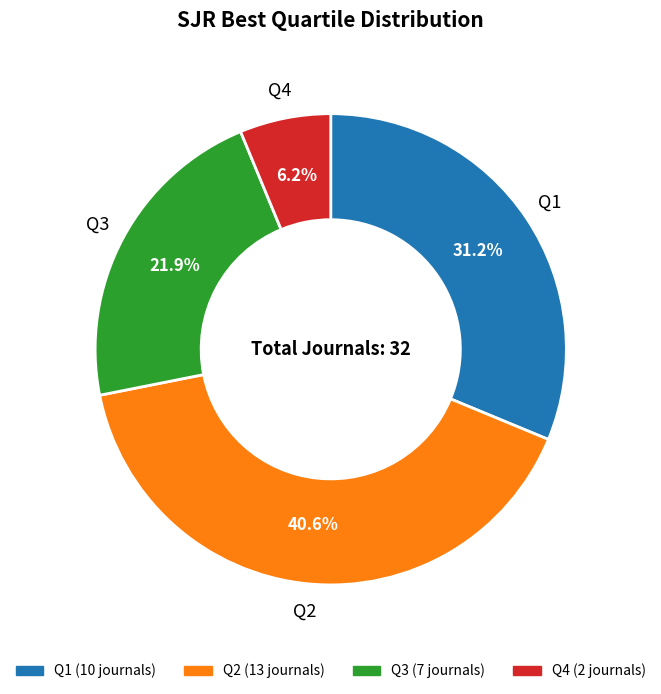

Rank the categories by value from highest to lowest.

Q2, Q1, Q3, Q4